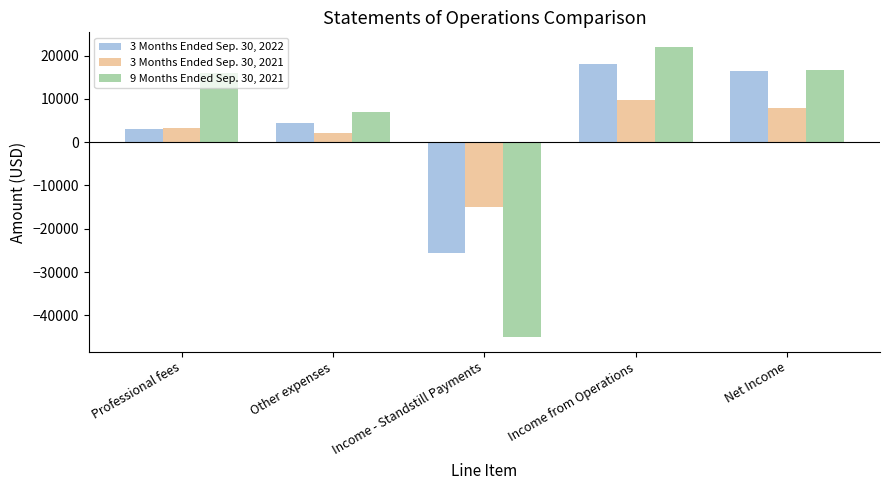

At which category is the sum across all series the highest?

Income from Operations